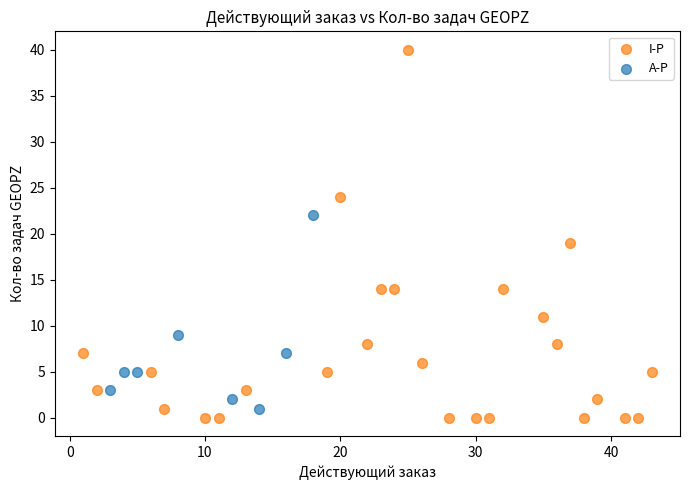

What are all the series names shown in the legend?

I-P, A-P